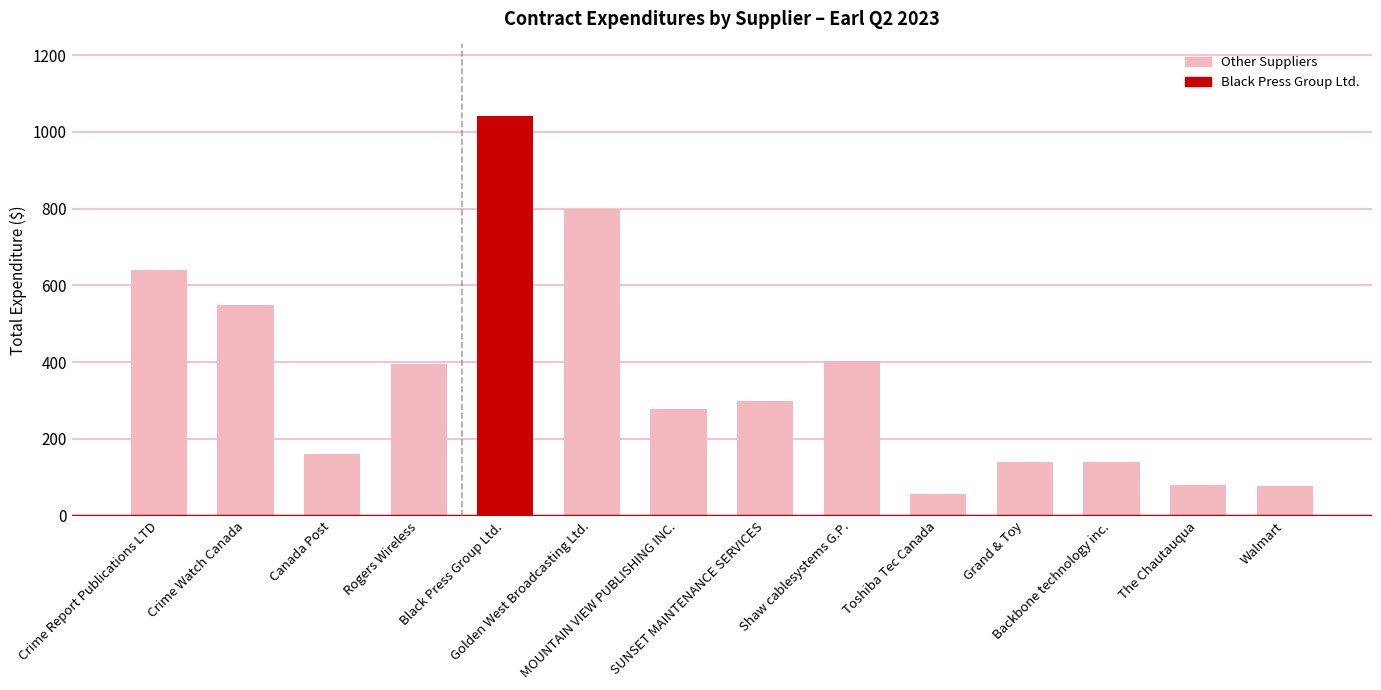

What is the difference between the values at The Chautauqua and Shaw cablesystems G.P.?

321.9